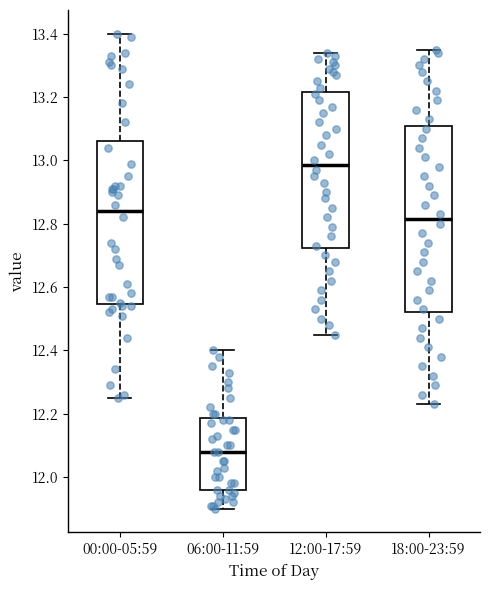

Reading left to right, read every box against the y-axis: the position of its median line, the range the box covers, and the ends of its whiskers. The values are not printed on the chart, so give them approximately, as read against the axis.

00:00-05:59: median 12.84, box 12.54 to 13.06, whiskers 12.26 to 13.40
06:00-11:59: median 12.08, box 11.96 to 12.18, whiskers 11.90 to 12.40
12:00-17:59: median 12.98, box 12.72 to 13.22, whiskers 12.46 to 13.34
18:00-23:59: median 12.82, box 12.52 to 13.10, whiskers 12.24 to 13.36